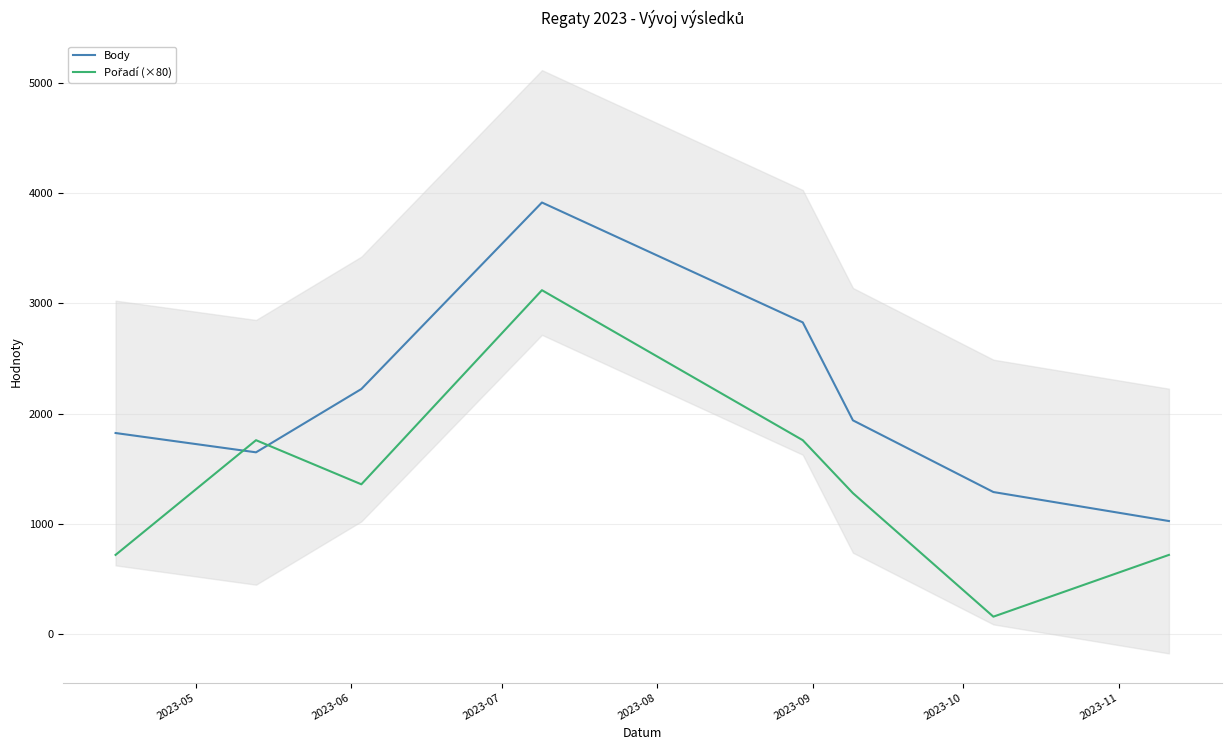

What are all the series names shown in the legend?

Body, Pořadí (×80)